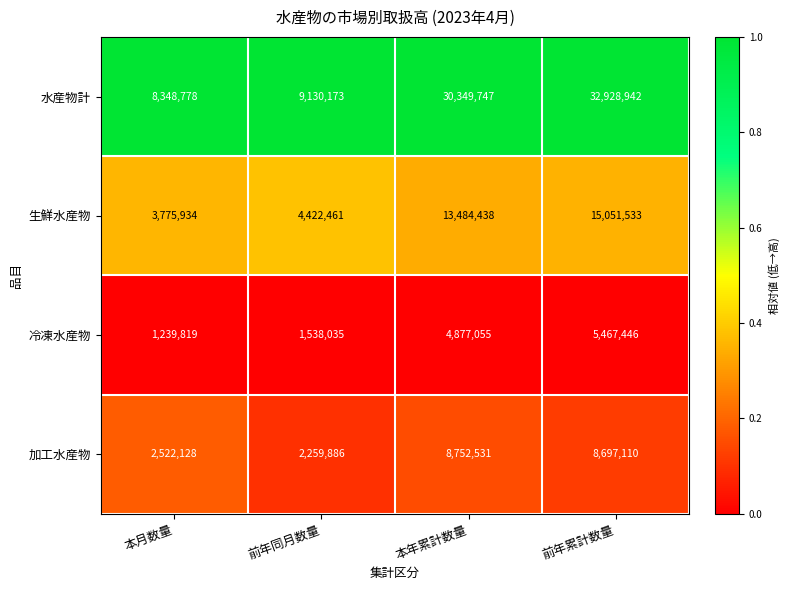

What is the spread (max minus min) of values at 前年同月数量?

7592138